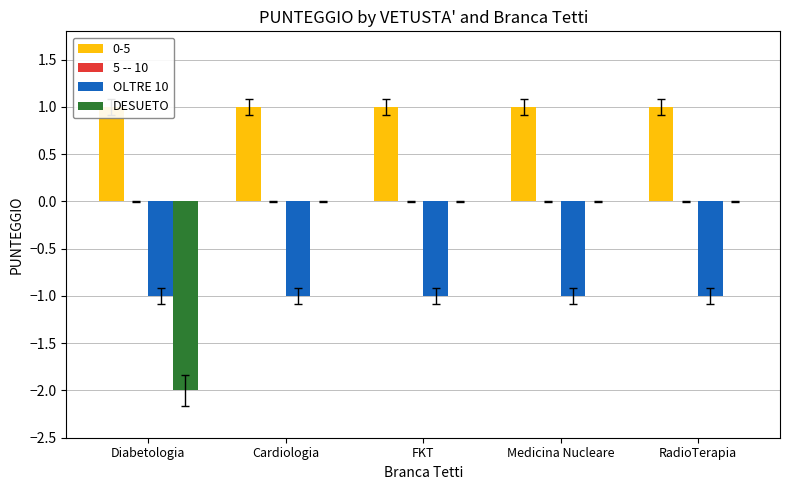

What are all the series names shown in the legend?

5 -- 10, OLTRE 10, DESUETO